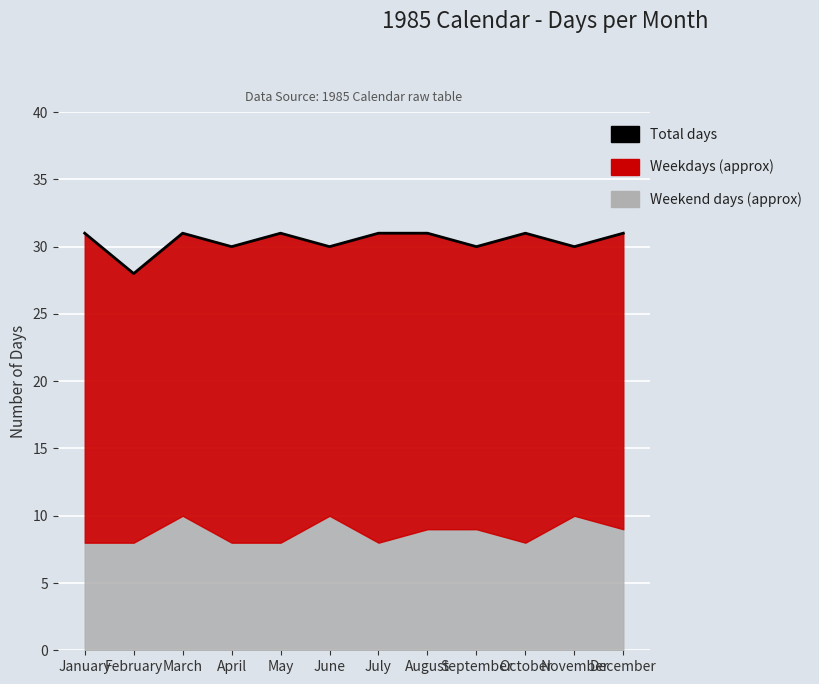

Is it true that the value at July is 9?

False